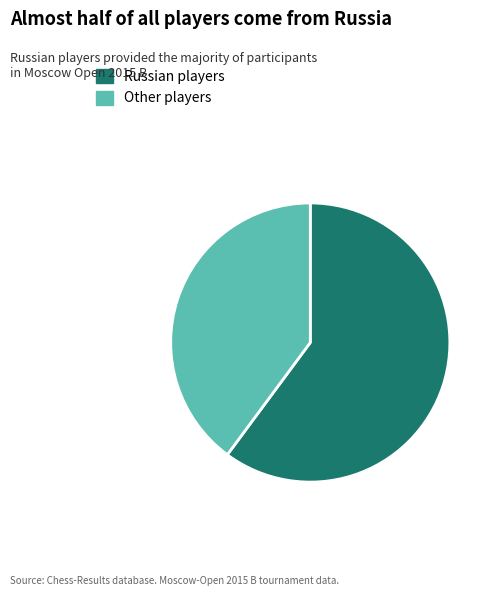

What is the largest slice in the pie chart?

Russian players